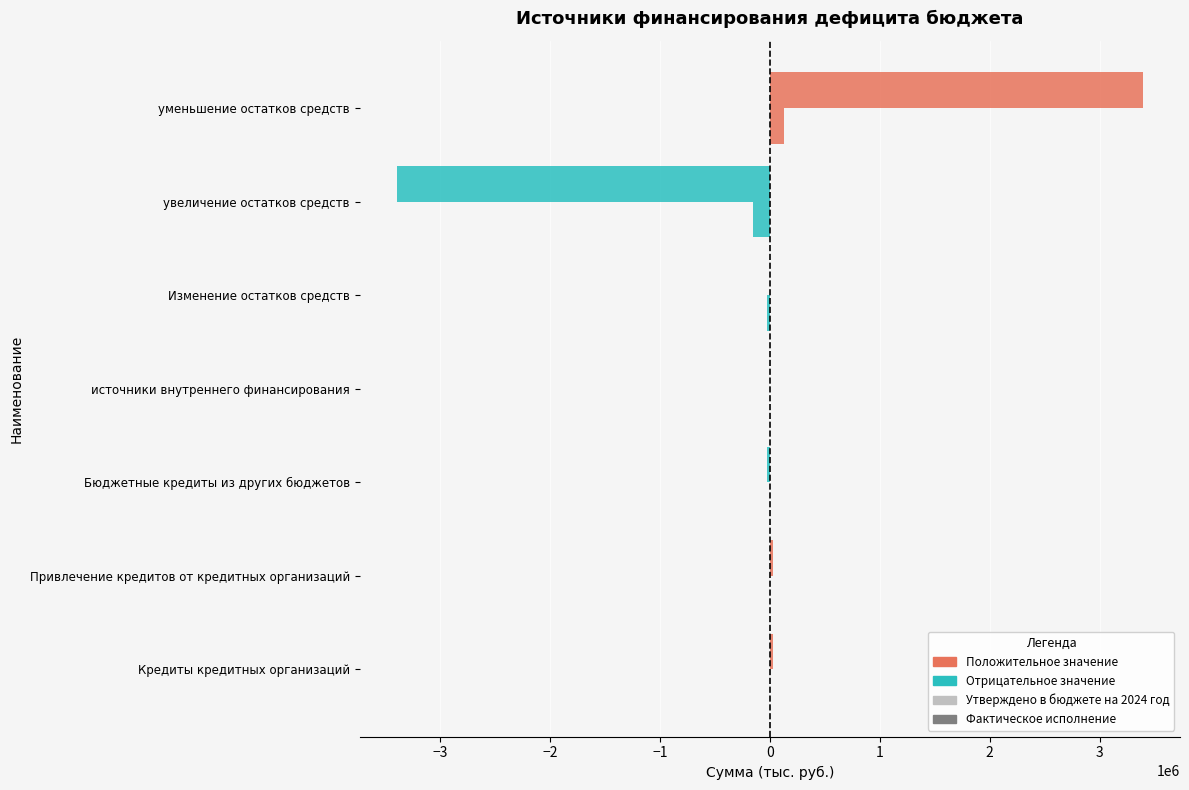

The value of Утверждено в бюджете на 2024 год at Кредиты кредитных организаций is 17613.5. True or false?

False